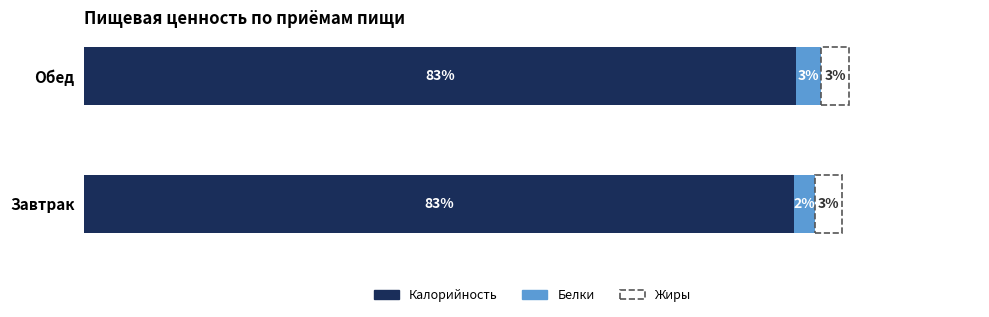

At which category is the sum across all series the highest?

Обед